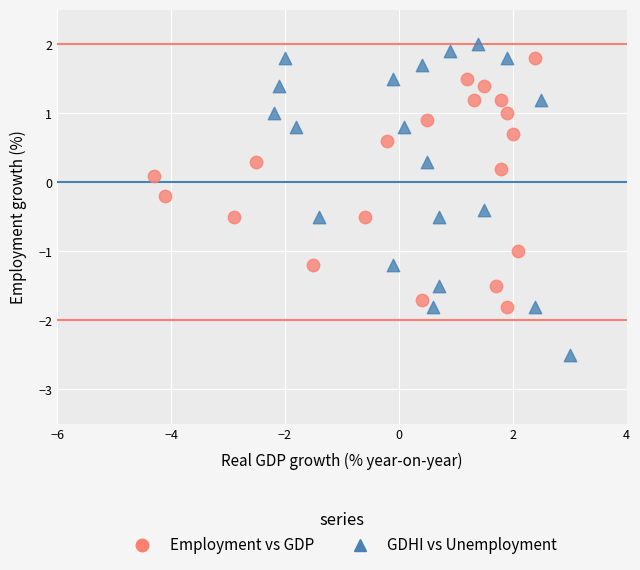

Which series contains the lowest Y value?

GDHI vs Unemployment